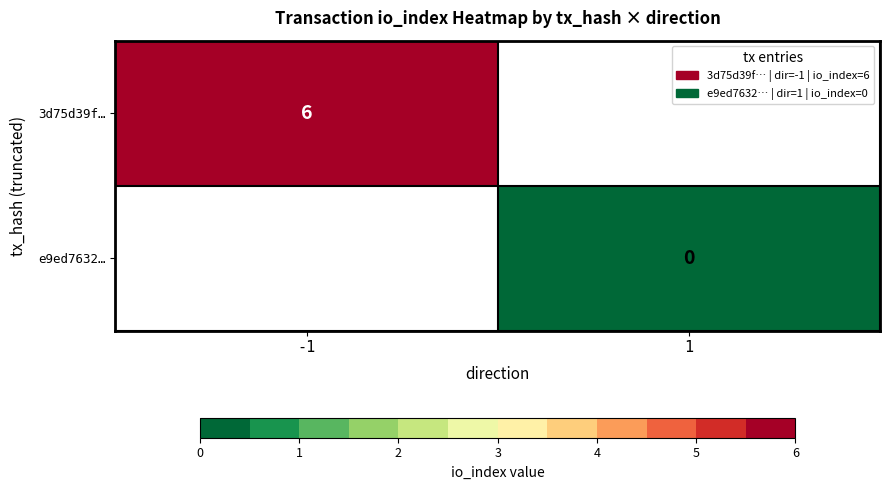

True or false: 3d75d39f… has a value of 11 at -1.

False